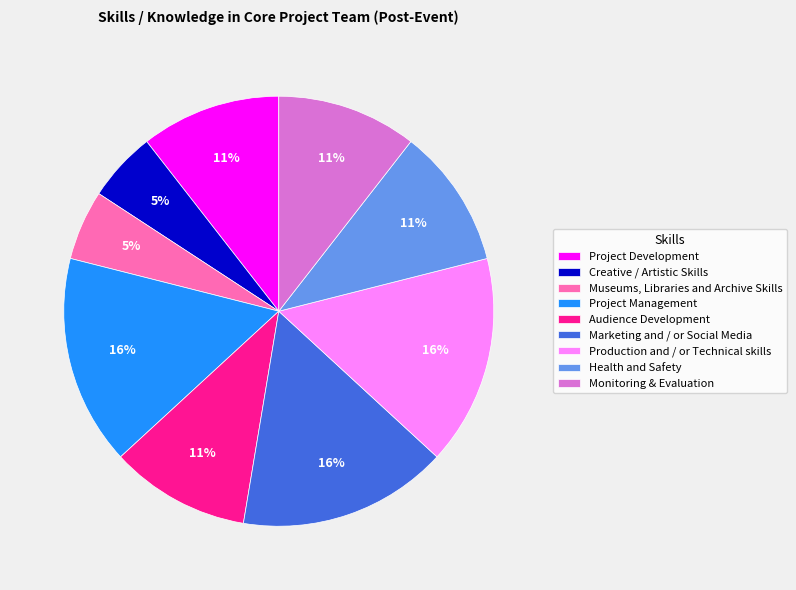

Which has a higher value, Audience Development or Museums, Libraries and Archive Skills?

Audience Development